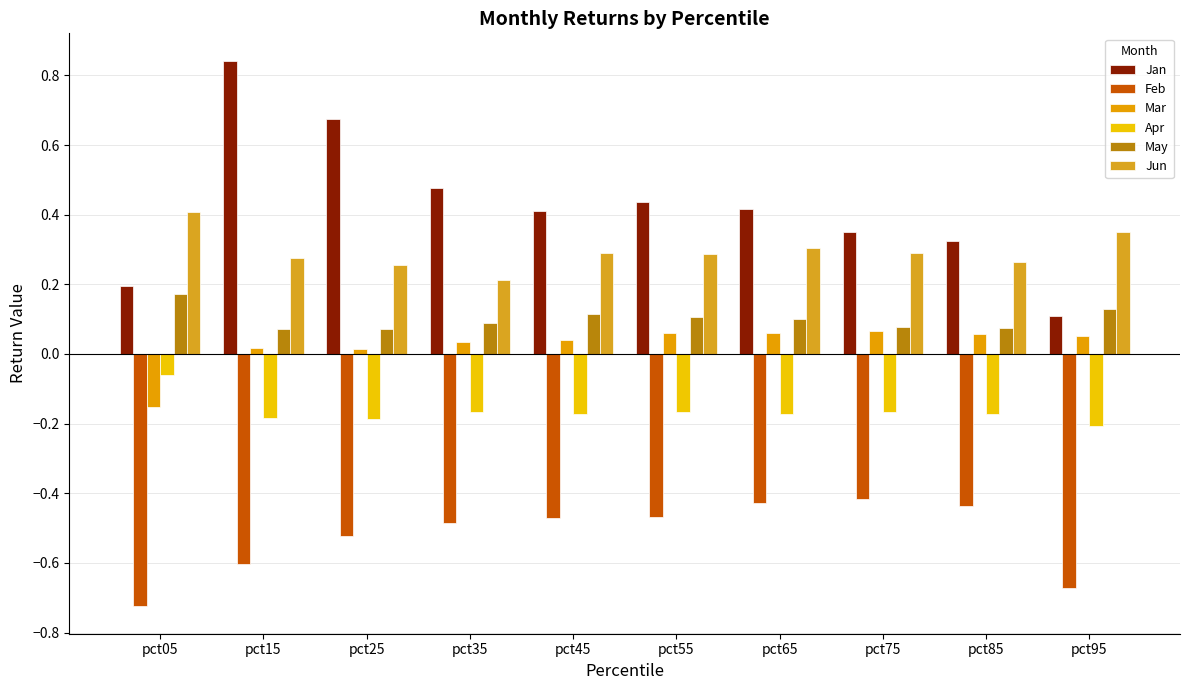

Which series has the largest range (max minus min)?

Jan